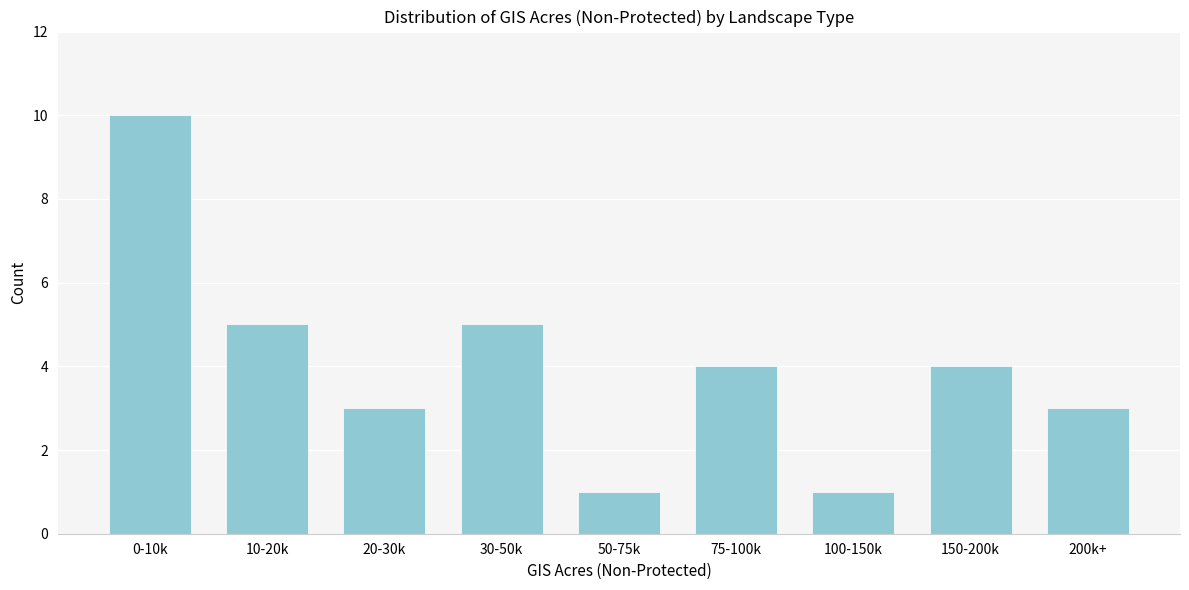

Reading left to right, list all the values displayed in this chart.

0-10k=10	10-20k=5	20-30k=3	30-50k=5	50-75k=1	75-100k=4	100-150k=1	150-200k=4	200k+=3